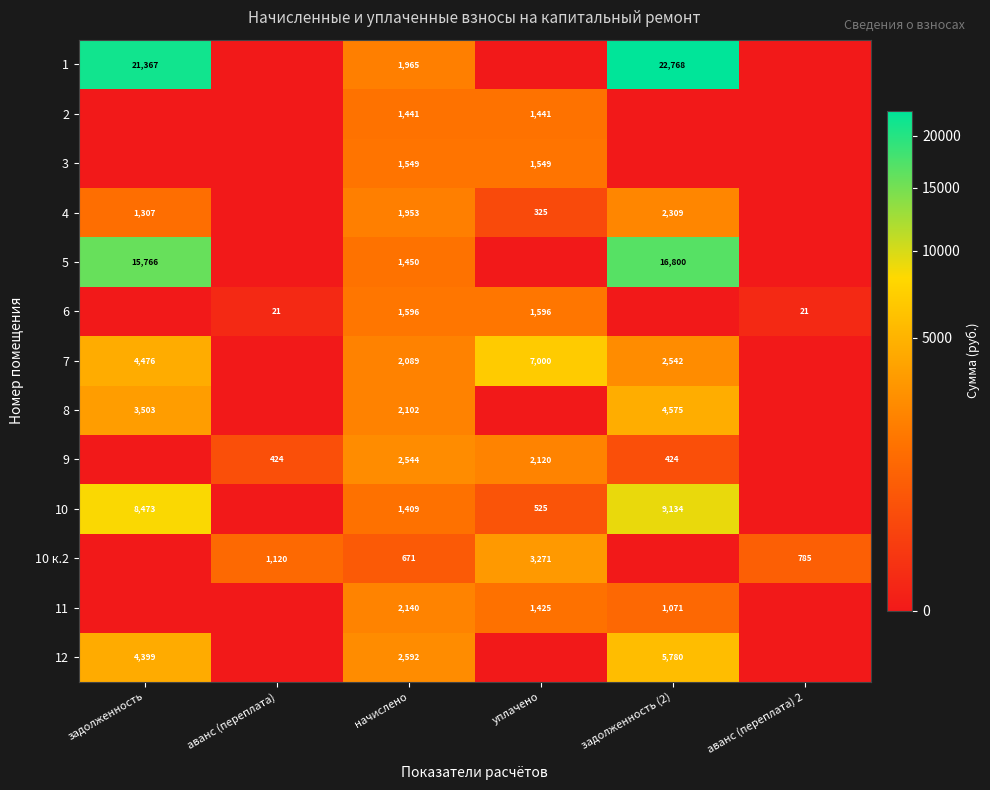

What is the spread (max minus min) of values at начислено?

1921